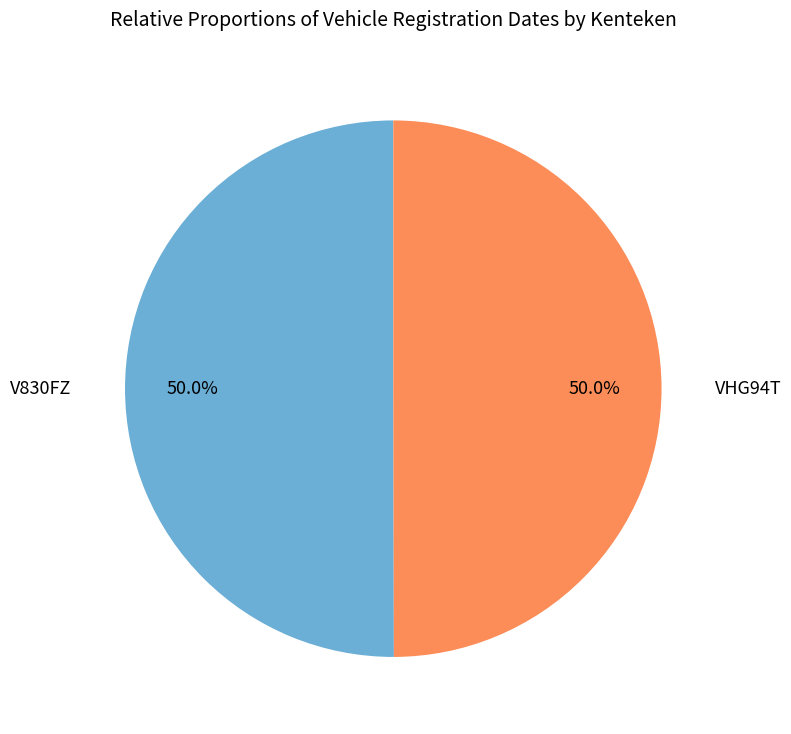

Rank the categories by value from lowest to highest.

VHG94T, V830FZ